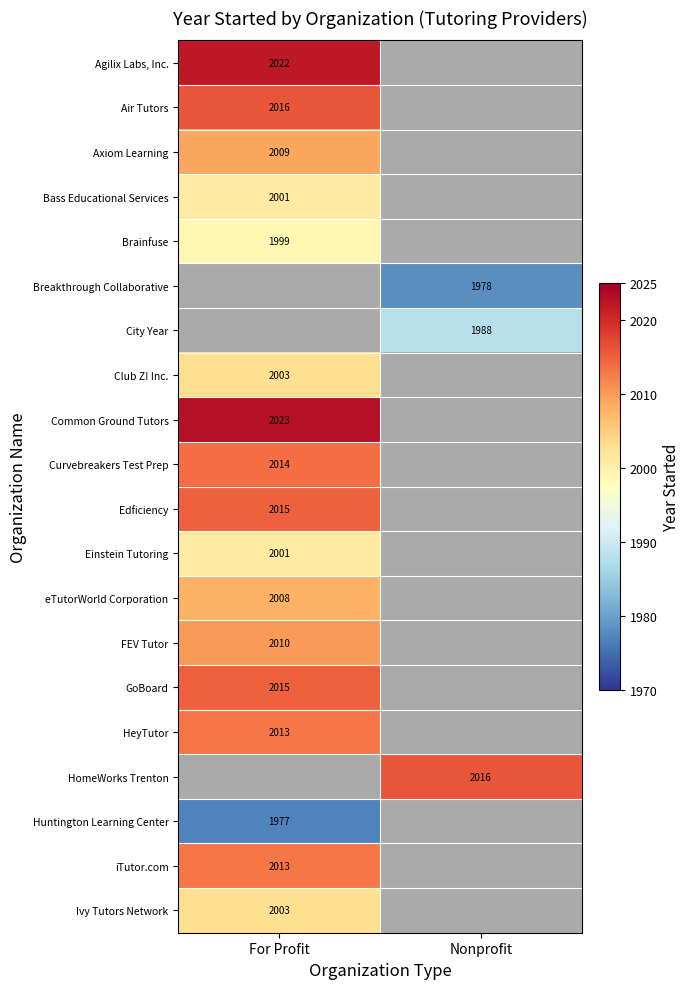

True or false: Axiom Learning has a value of 2009 at For Profit.

True